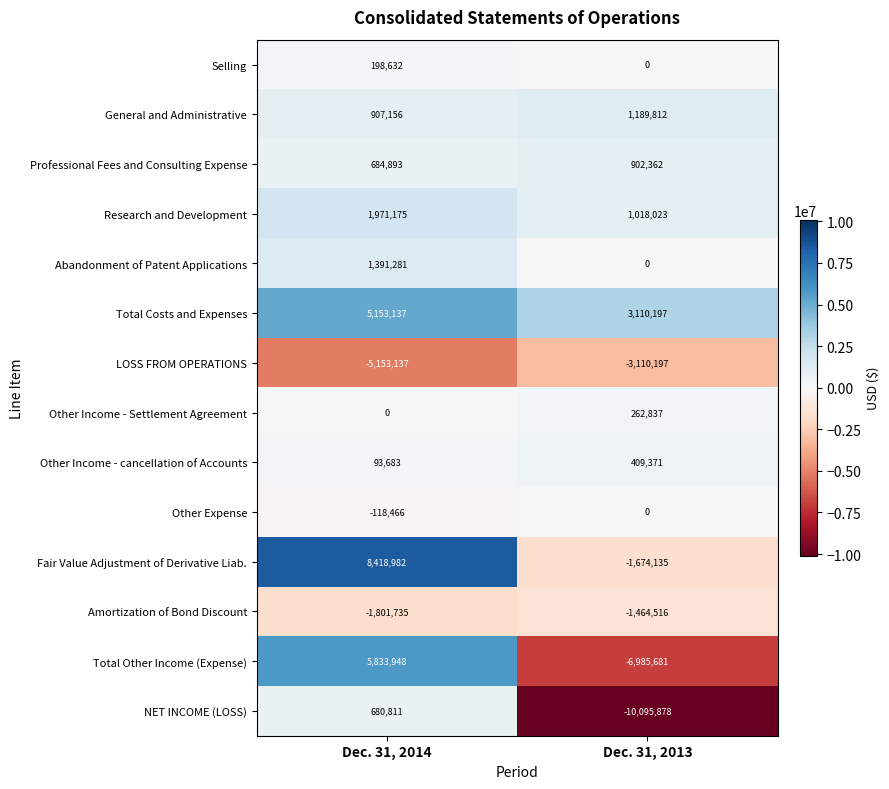

What is the sum of all Other Income - cancellation of Accounts values?

503054